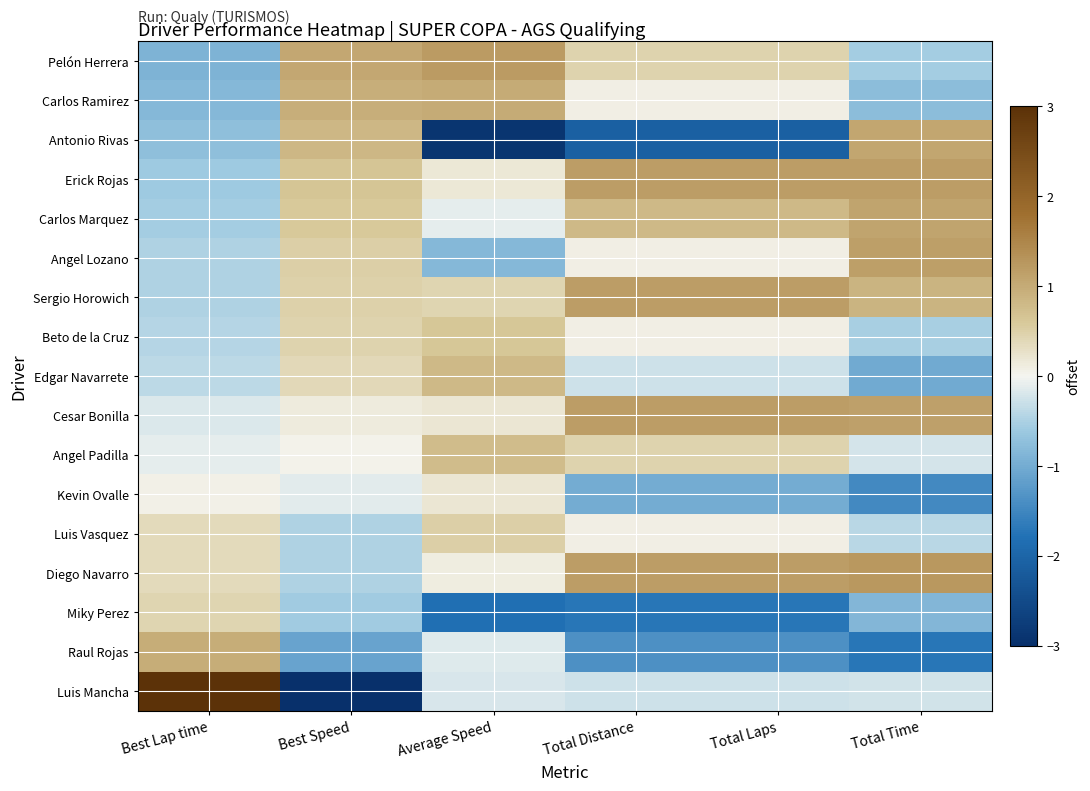

List the series in order of their peak value, highest first.

Luis Mancha, Diego Navarro, Pelón Herrera, Erick Rojas, Sergio Horowich, Cesar Bonilla, Angel Lozano, Carlos Marquez, Antonio Rivas, Carlos Ramirez, Raul Rojas, Edgar Navarrete, Angel Padilla, Beto de la Cruz, Luis Vasquez, Miky Perez, Kevin Ovalle